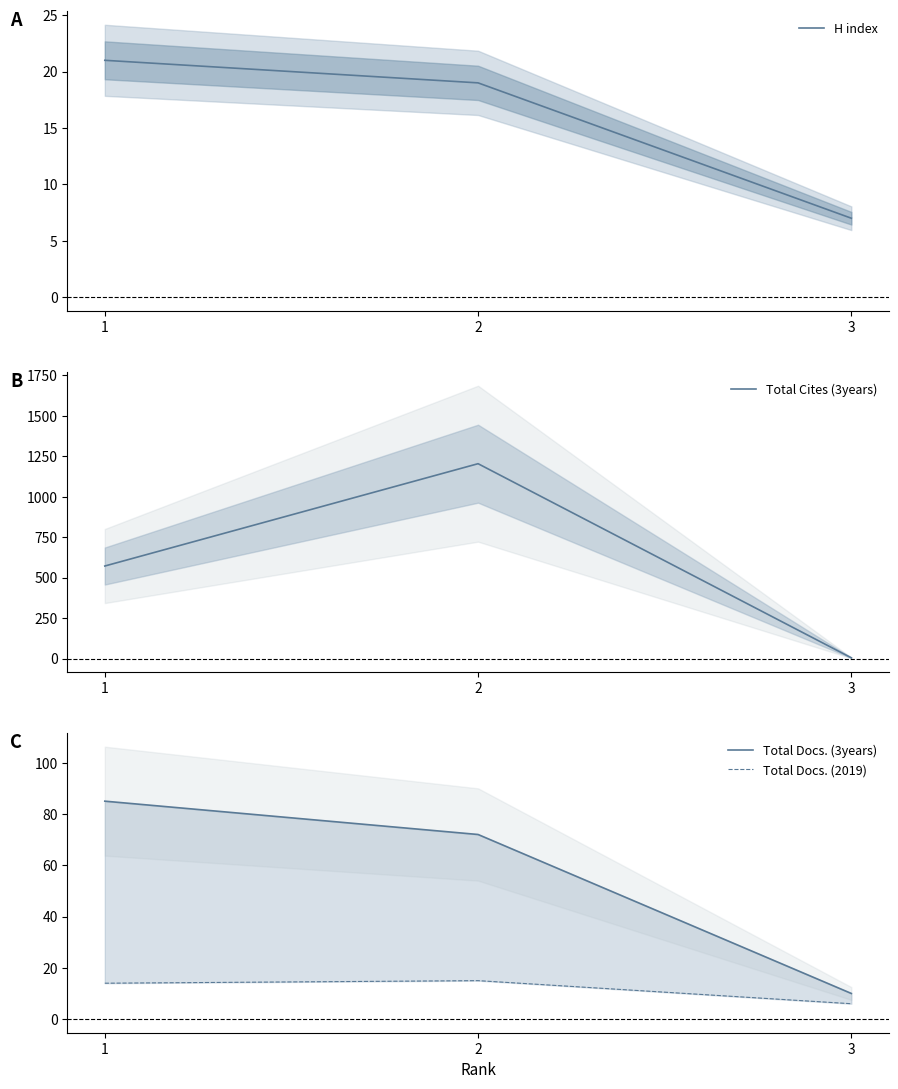

Does the chart have visible grid lines?

No